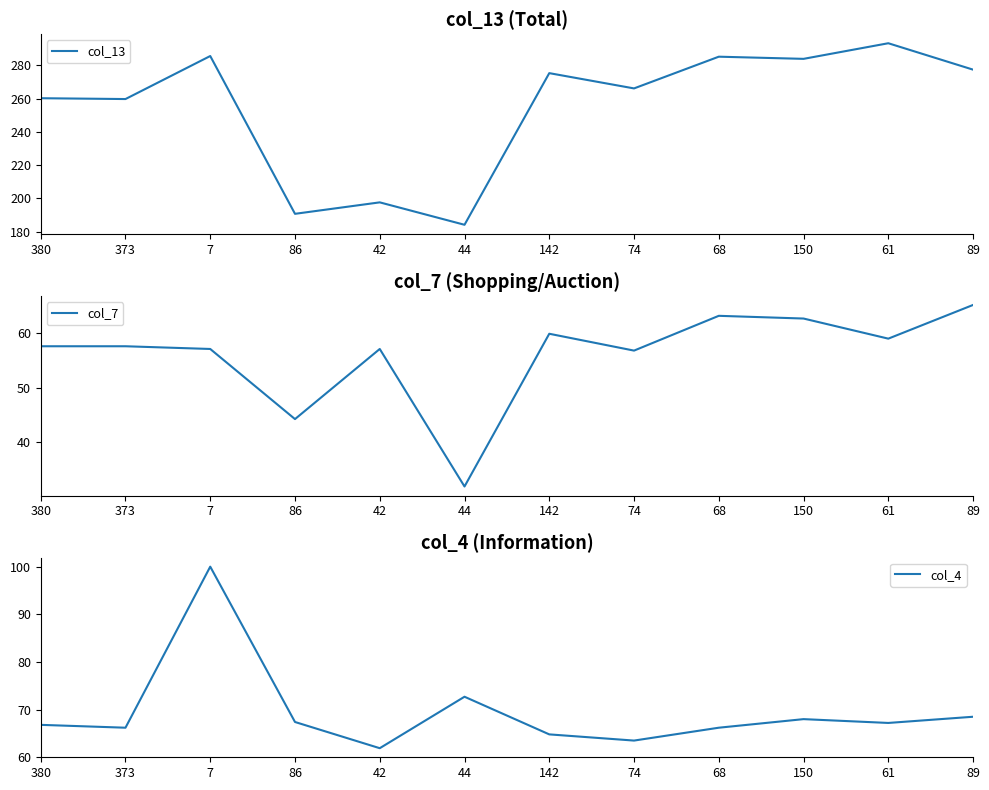

What is the difference between the maximum and second lowest values in the col_7 series?

21.0